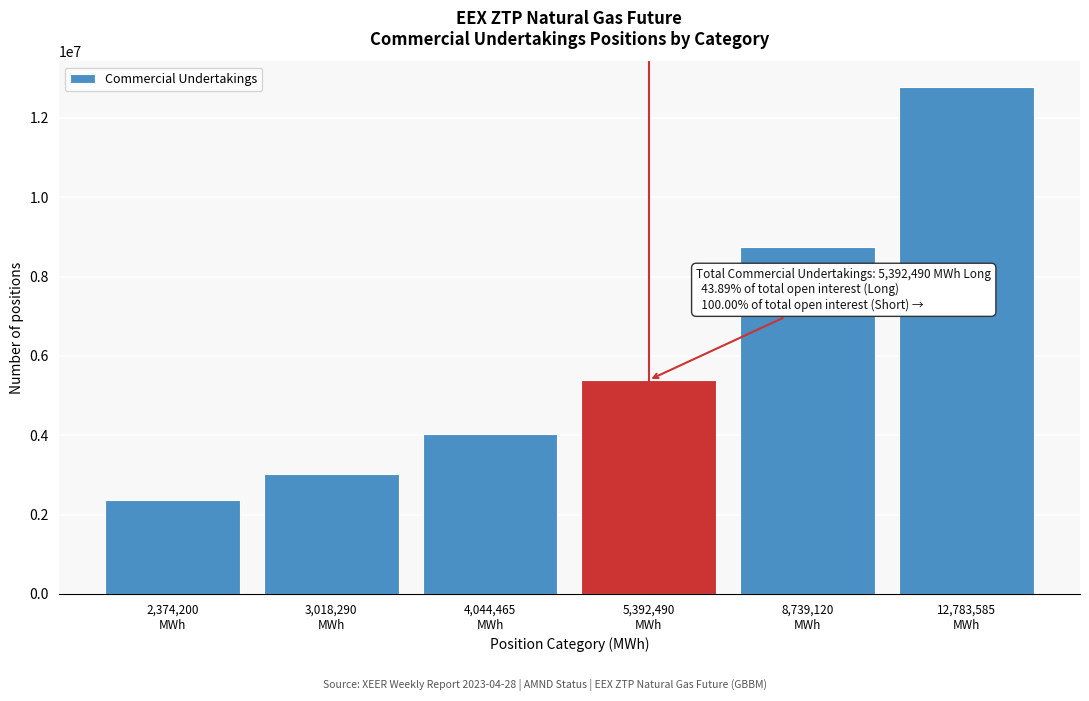

Reading left to right, list all the values displayed in this chart.

2374200	3018290	4044465	5392490	8739120	12783585